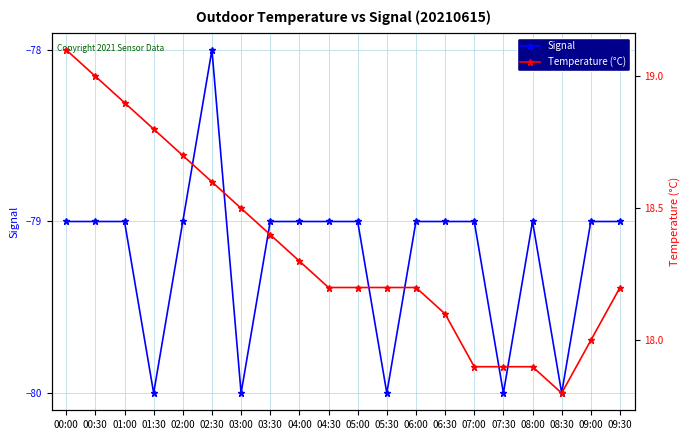

Which has a higher value, 02:00 or 02:30?

02:30